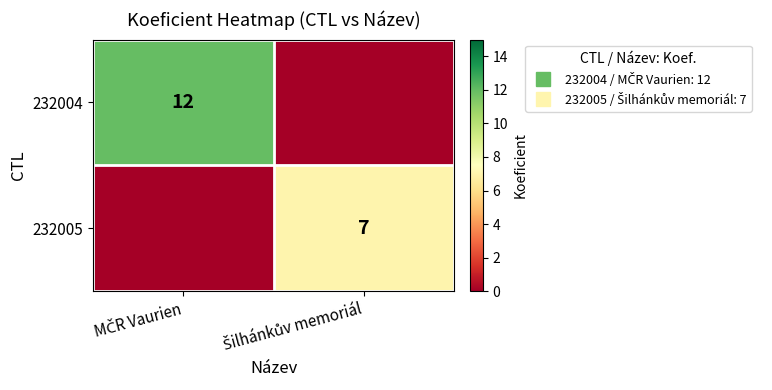

What is the total value across all series at MČR Vaurien?

12